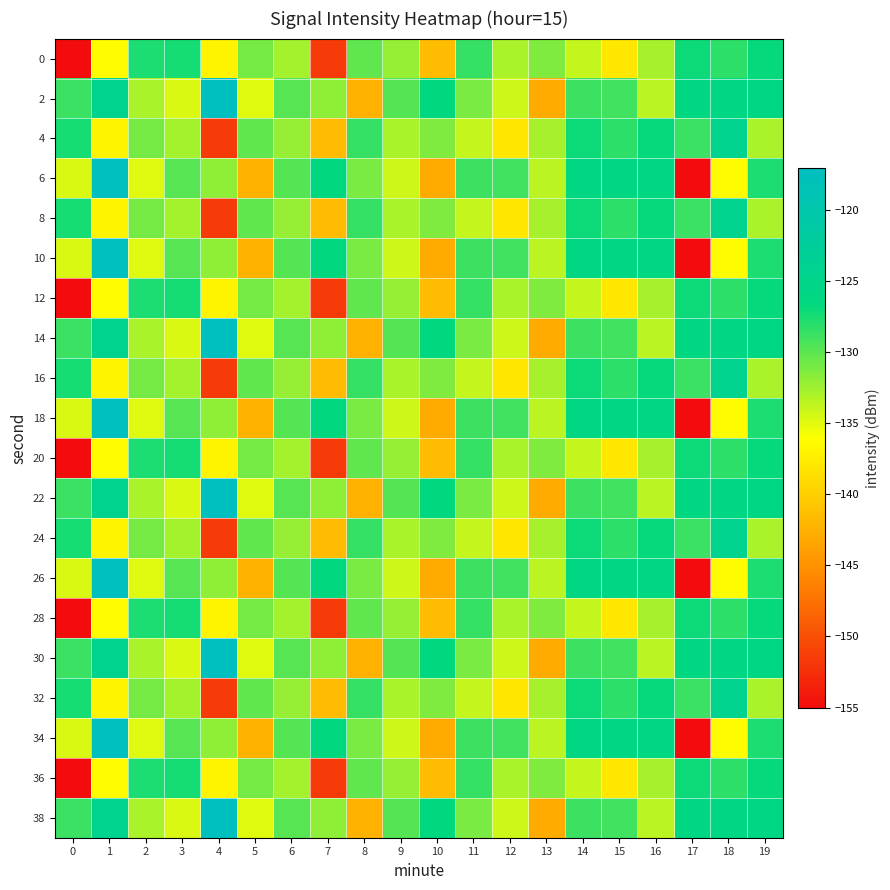

What is the difference between the highest and lowest values at 12?

9.0